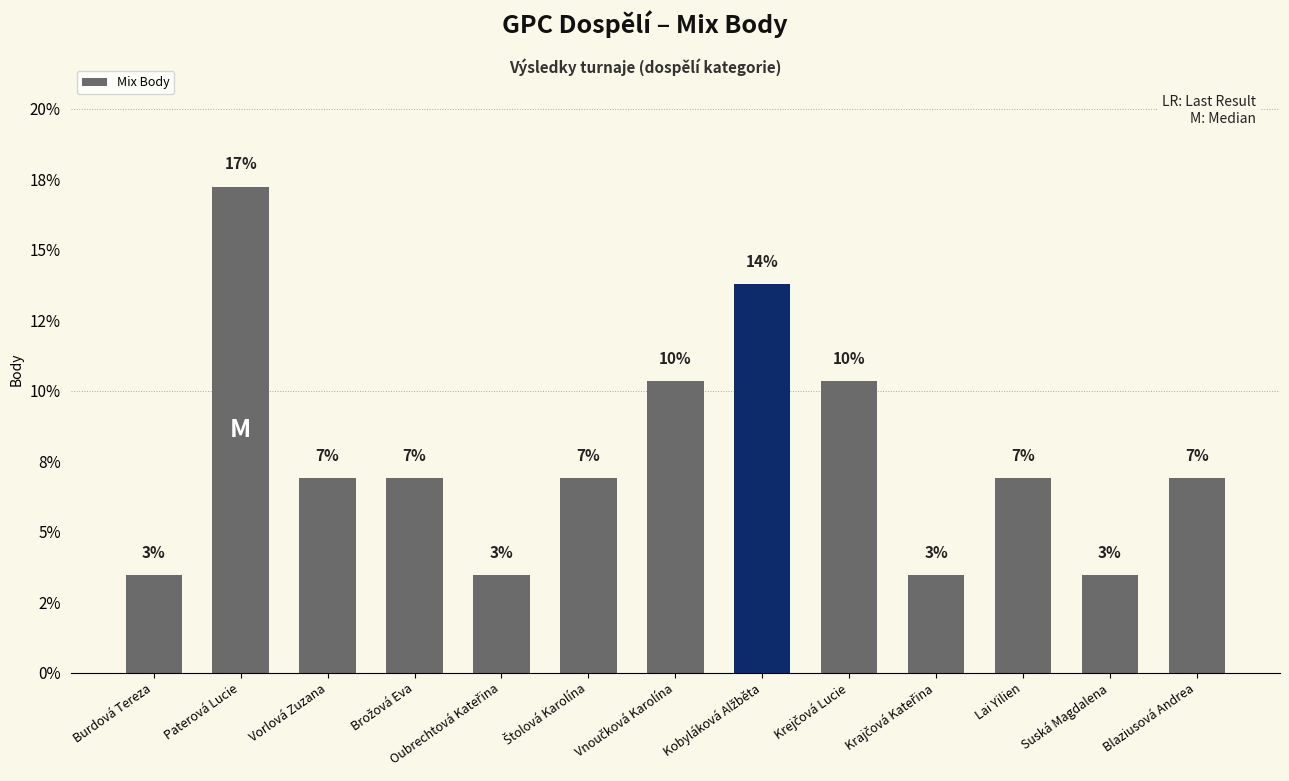

What is the approximate value at Oubrechtová Kateřina?

3.4